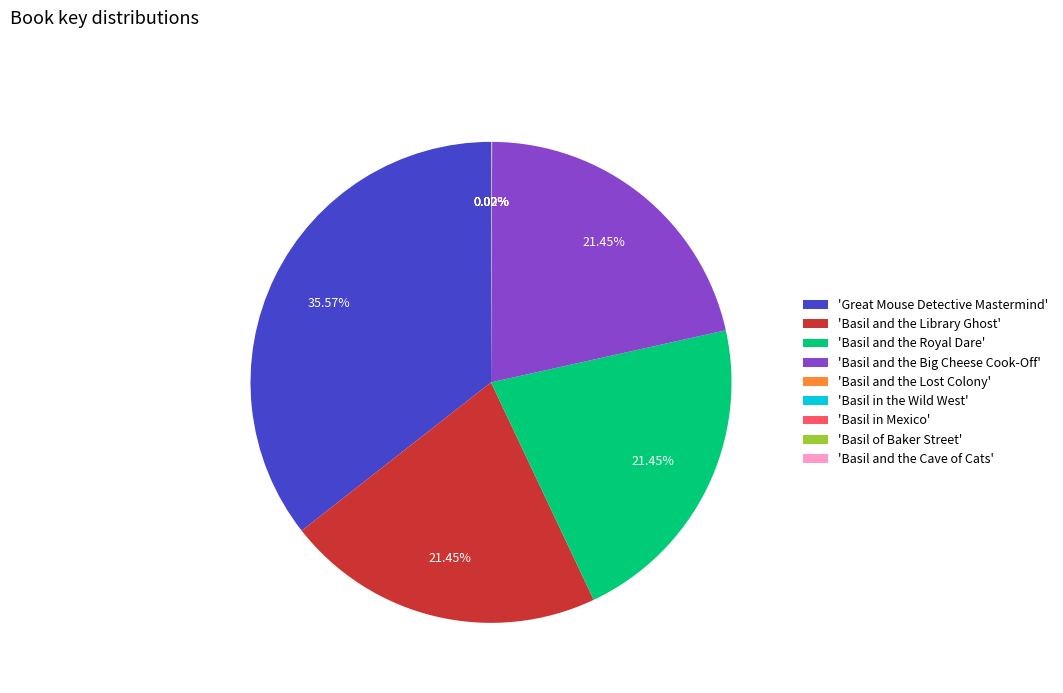

To the nearest percent, what is the average slice percentage?

11%